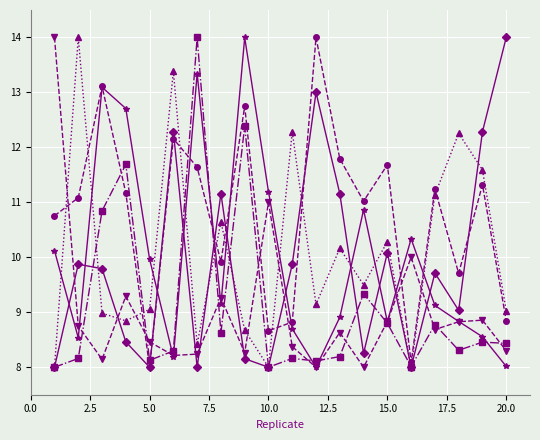

What is the maximum value shown in the chart?

14.0